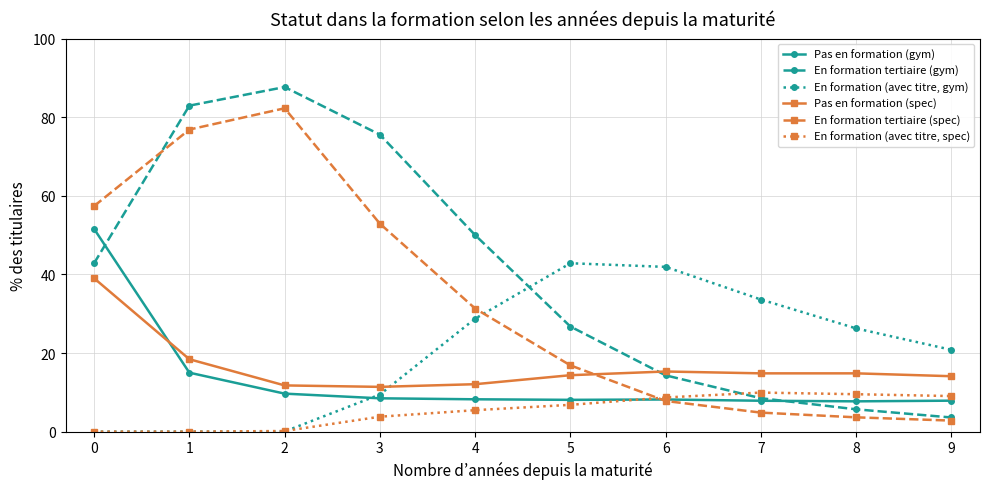

Between 3 and 7, which series saw the biggest shift?

En formation tertiaire (gym)